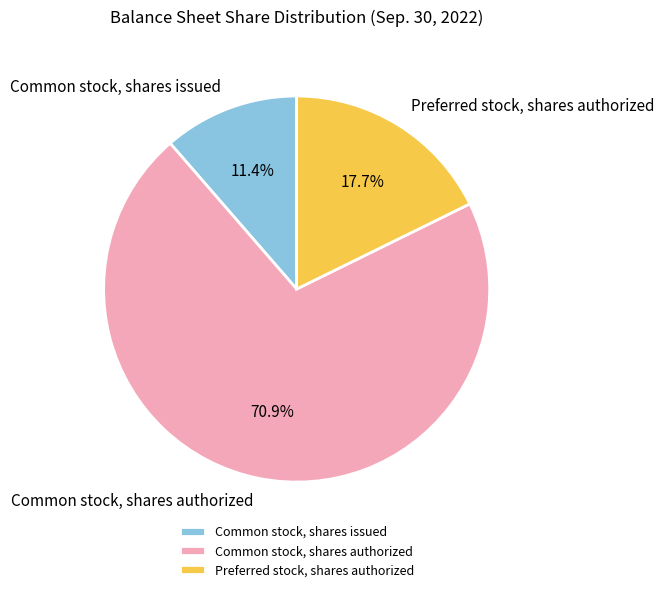

To the nearest percent, what percentage of the pie is Common stock, shares issued?

11%